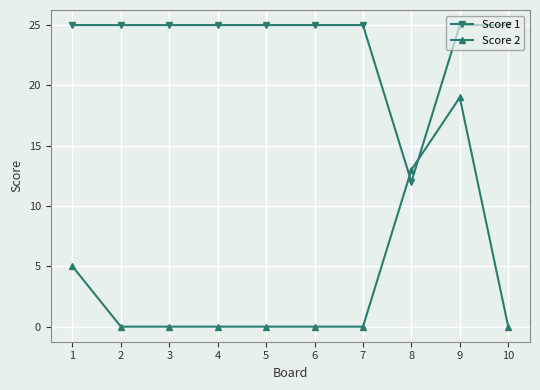

Does the chart display data point markers on the line(s)?

Yes